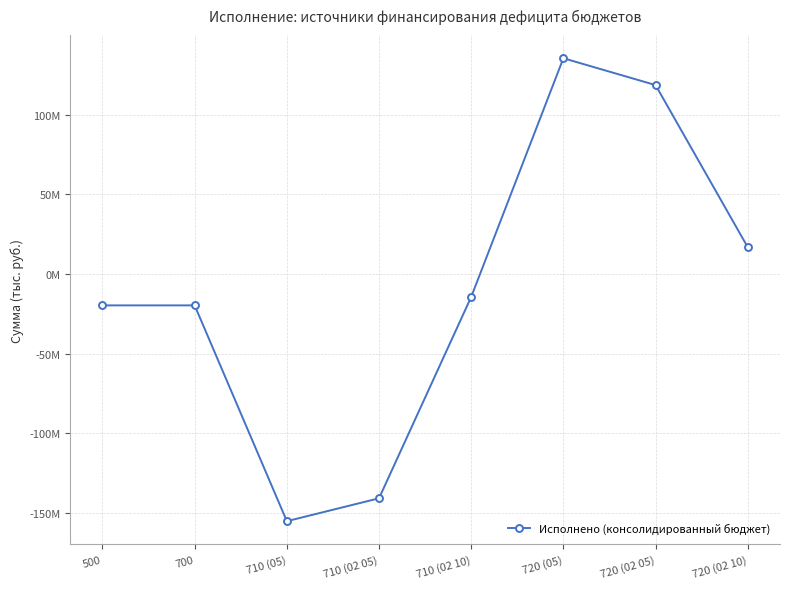

What is the sum of the values at 500 and 700?

-39329995.2